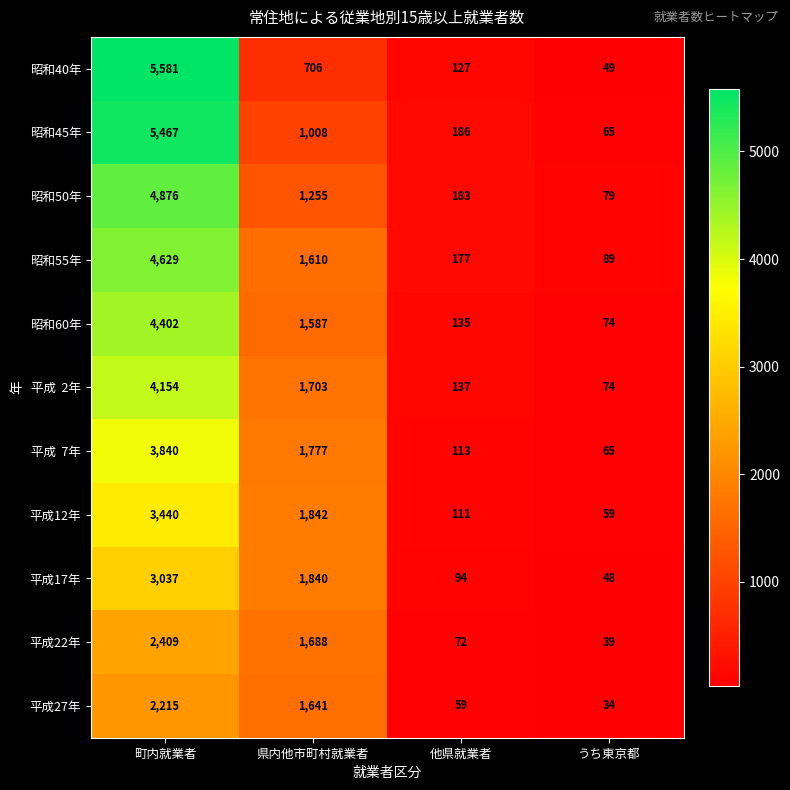

At which label is 昭和60年 closest to 2238?

県内他市町村就業者